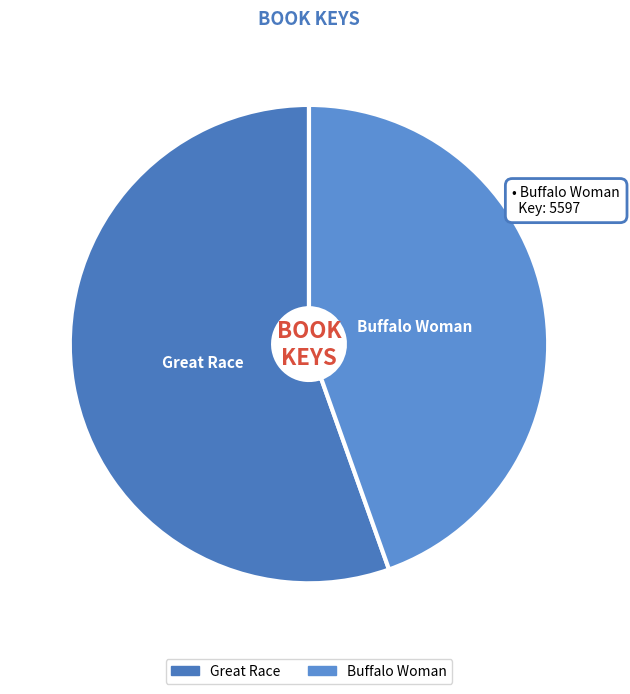

Which has a higher value, Great Race or Buffalo Woman?

Great Race